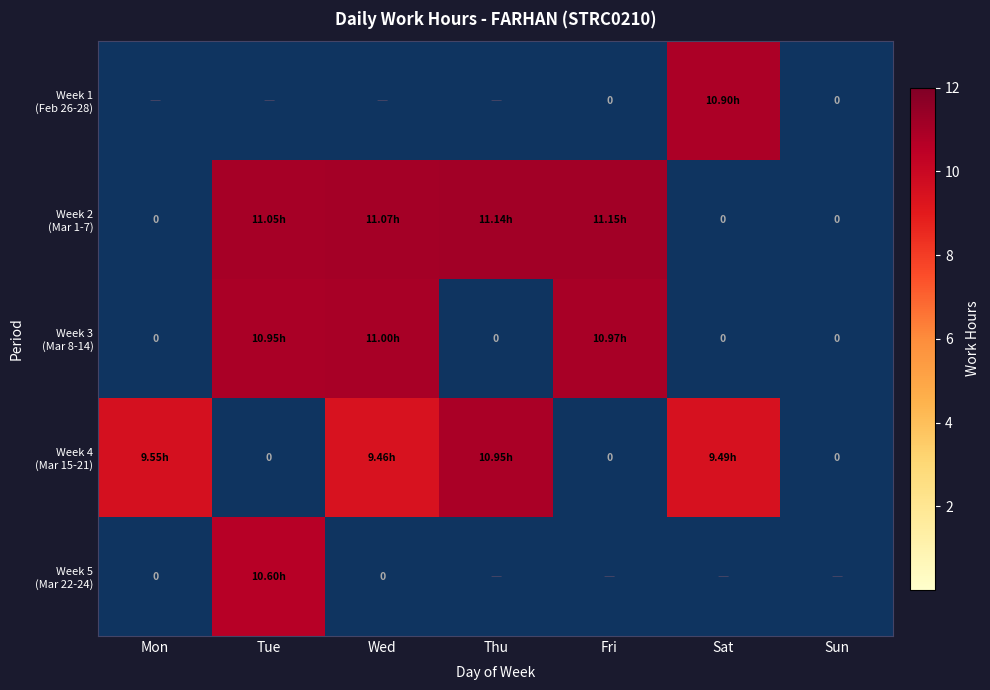

At which label does Week 4 (Mar 15-21) reach its peak?

Thu